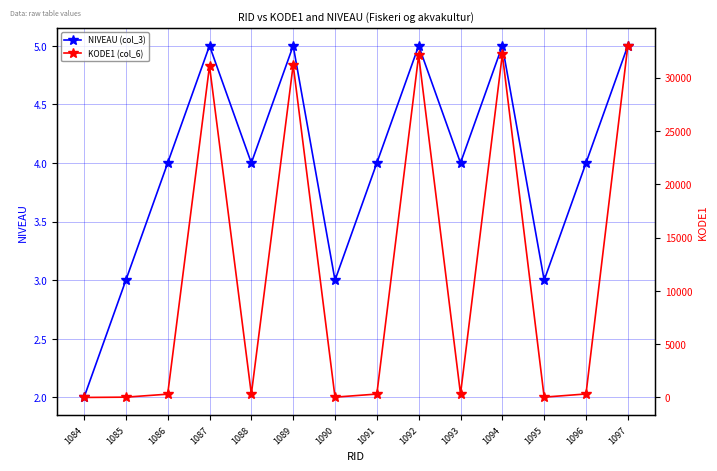

What is the approximate value of KODE1 (col_6) at 1086?

311